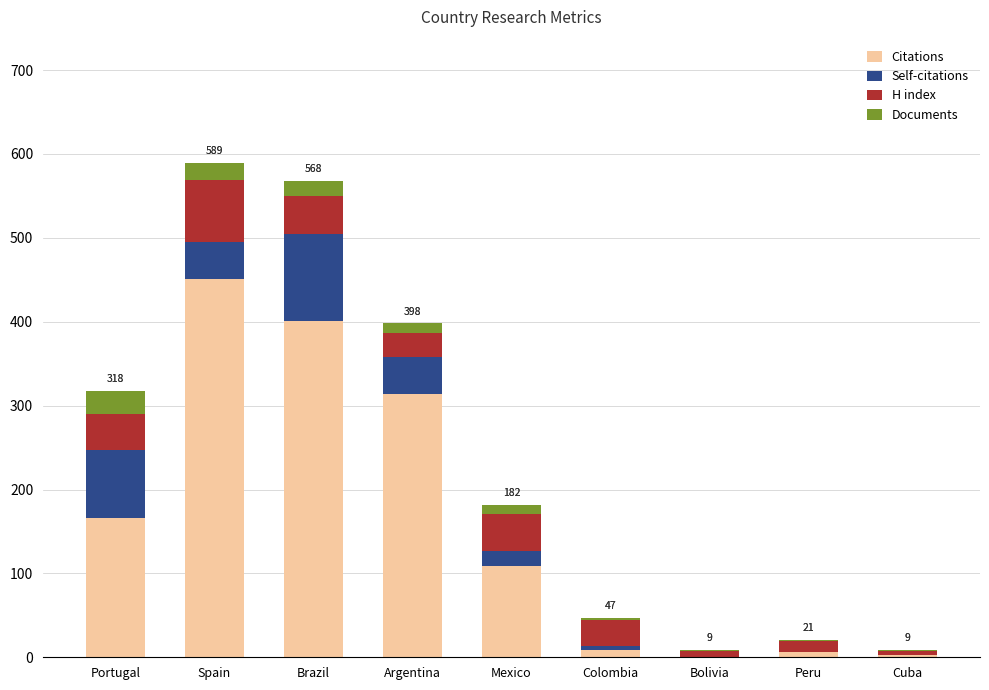

Are the bars horizontal?

No